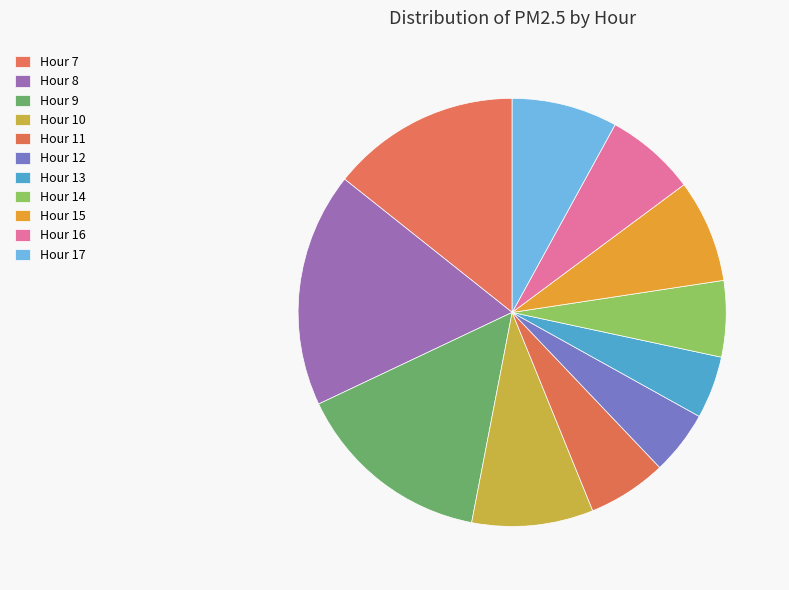

How many segments does this pie chart have?

11